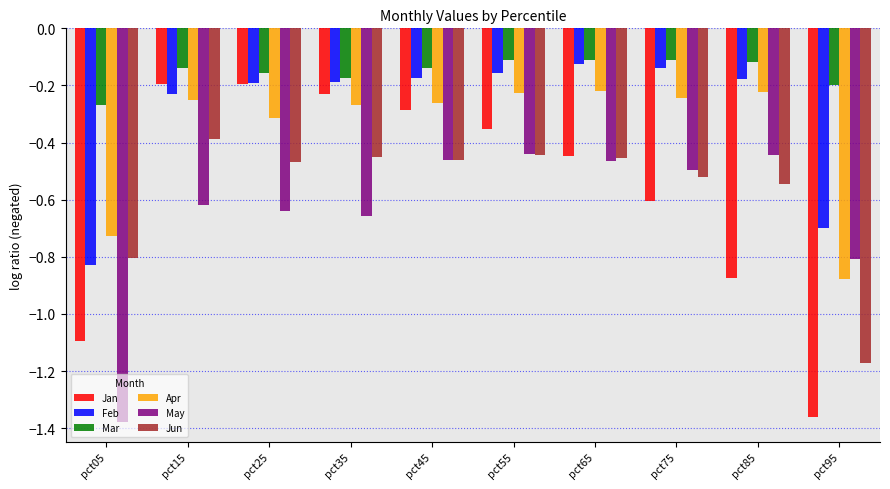

Which category has the lowest value across all series?

pct05